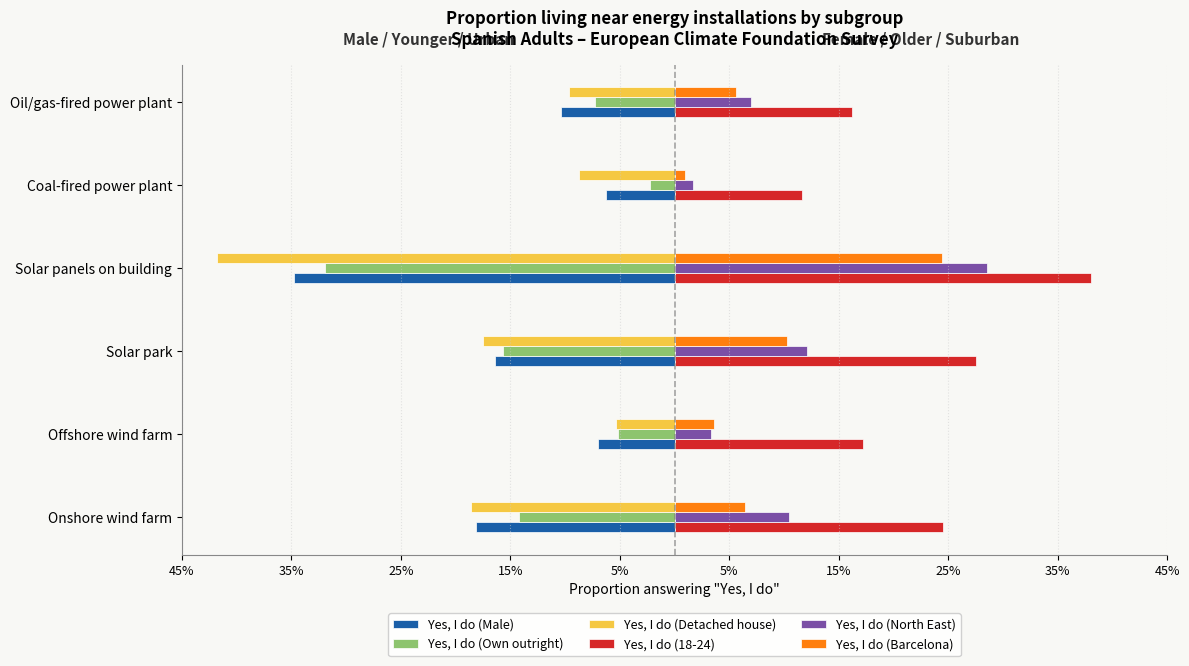

What are all the series names shown in the legend?

Yes, I do (Male), Yes, I do (Own outright), Yes, I do (Detached house), Yes, I do (18-24), Yes, I do (North East), Yes, I do (Barcelona)